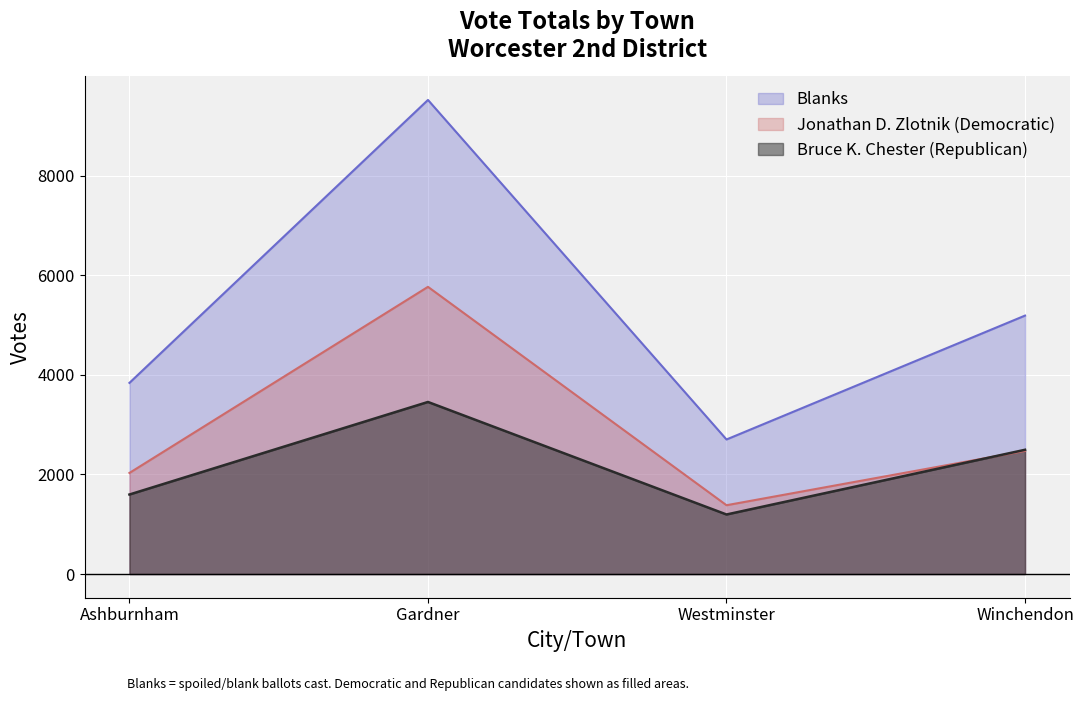

The chart shows a value of 3795 at Westminster. True or false?

False